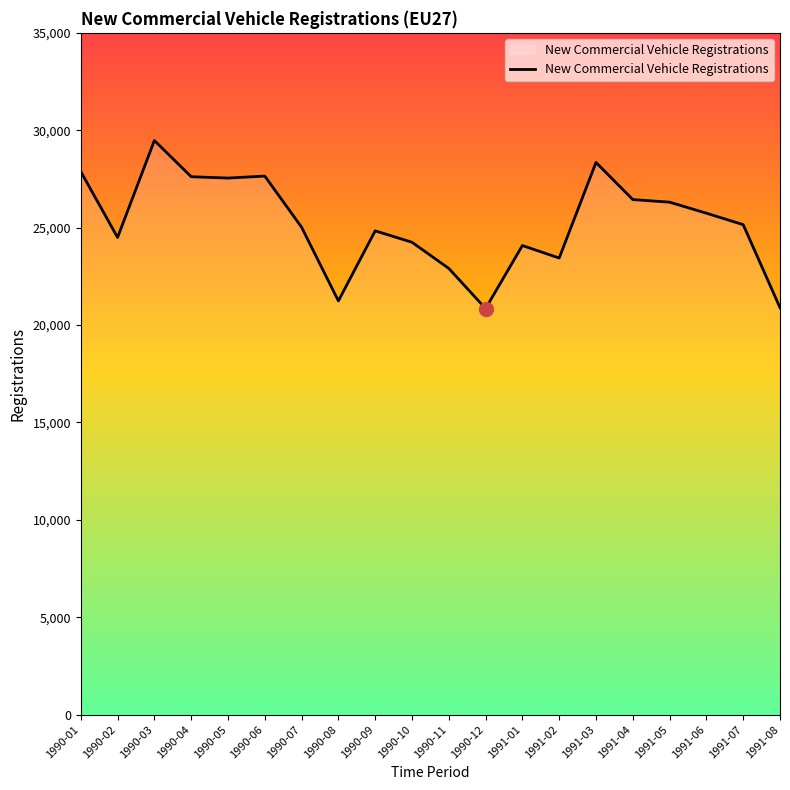

Where is the first local minimum?

1990-02